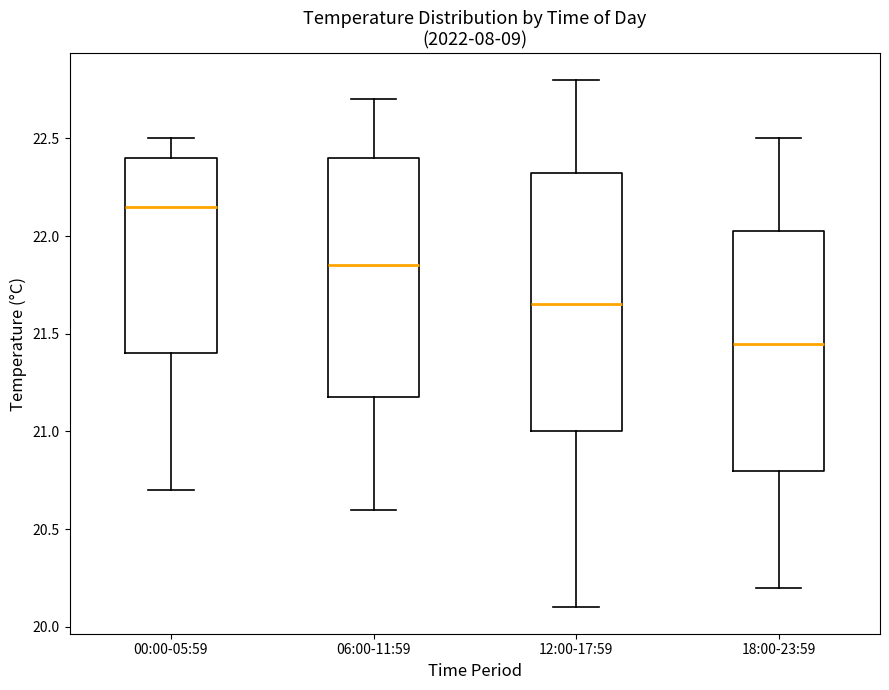

Which box's median line is the lowest?

18:00-23:59